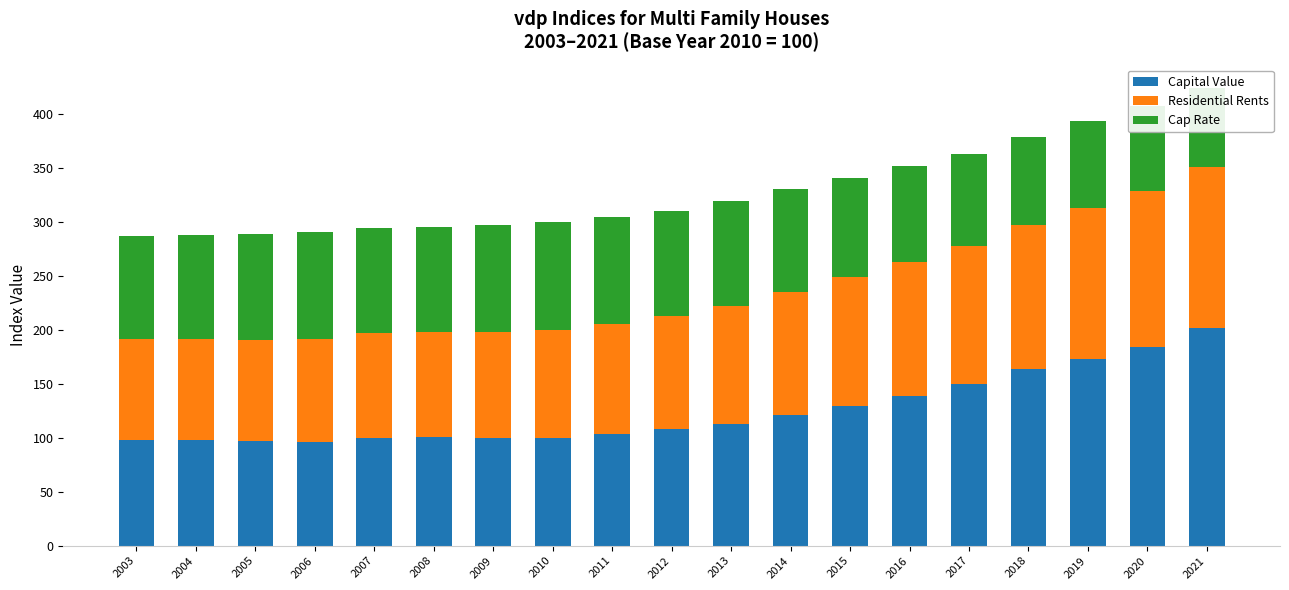

How many data points does each series have?

19